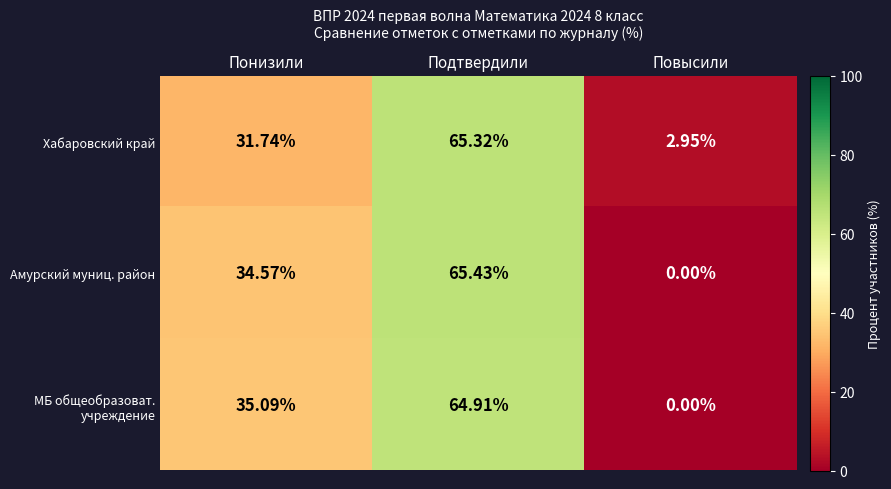

Rank the categories by Амурский муниц. район value from lowest to highest.

Повысили, Понизили, Подтвердили